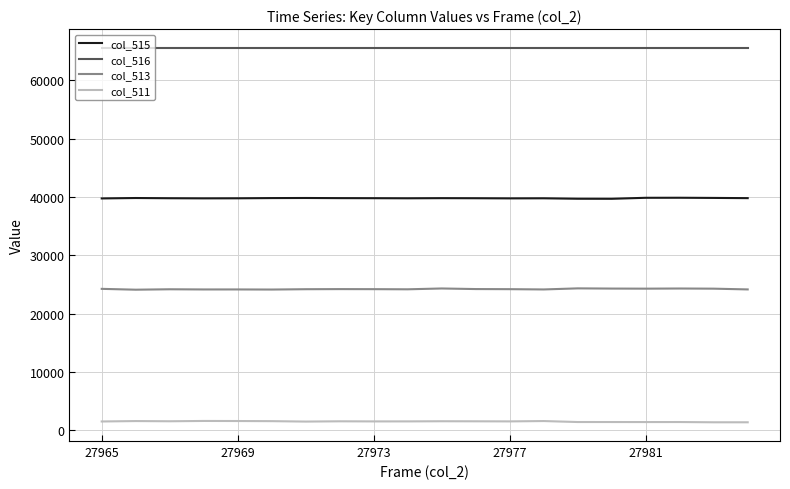

Rank the series by their average value, from highest to lowest.

col_516, col_515, col_513, col_511